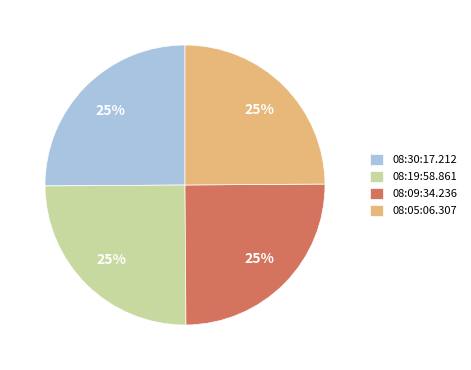

Is it true that 08:30:17.212 is 25% of the pie?

True